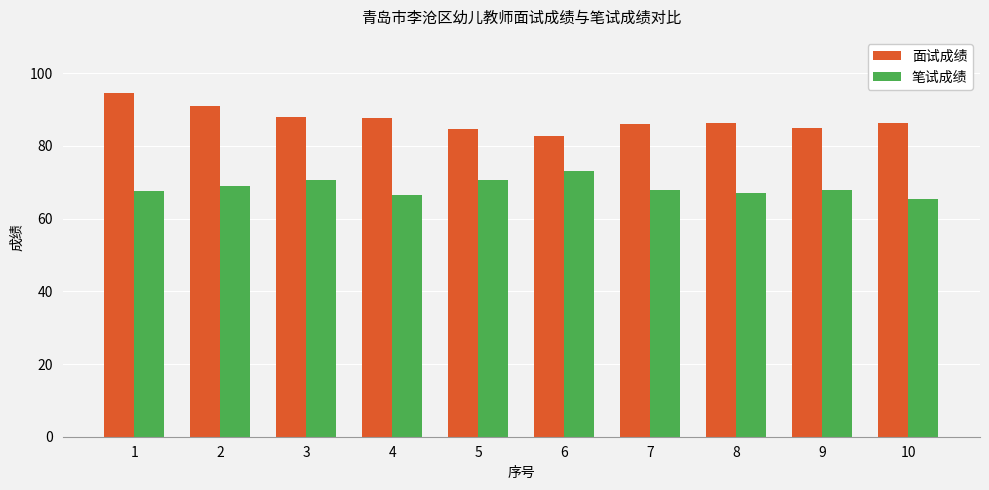

What is the spread (max minus min) of values at 8?

19.4